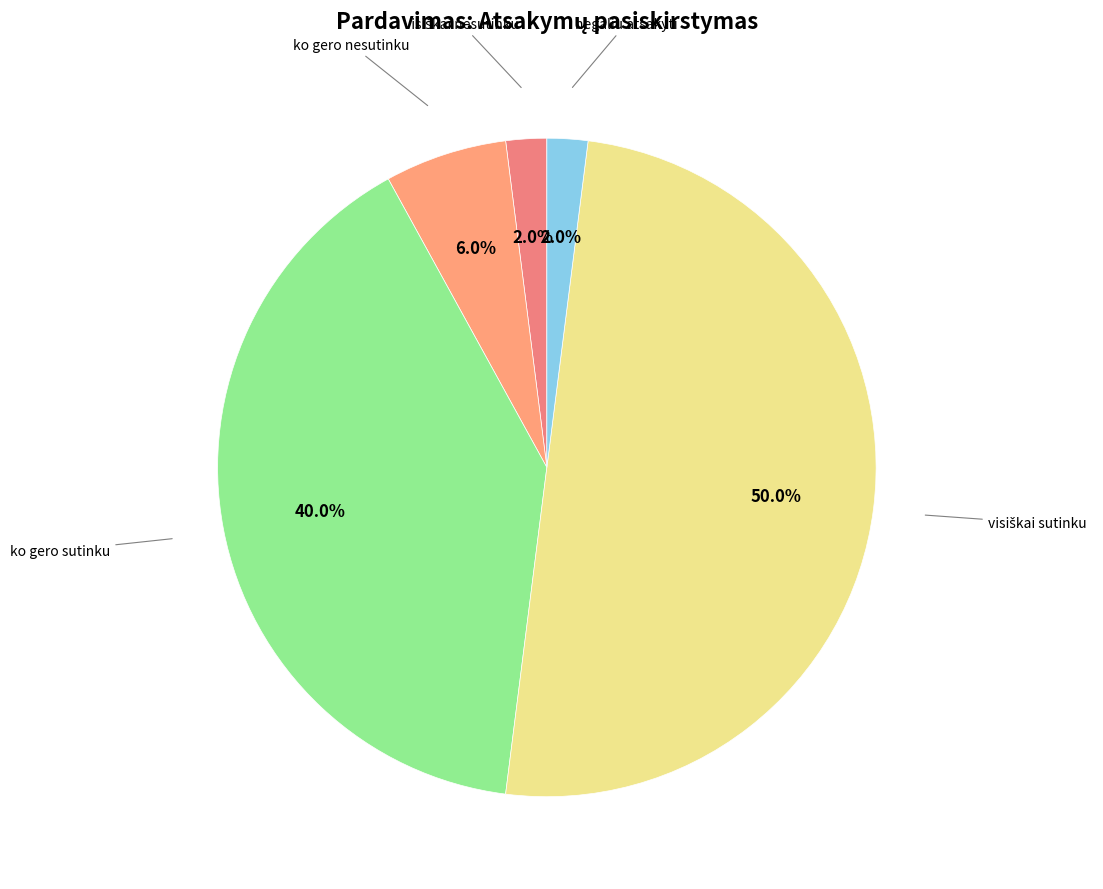

Rank the categories by value from lowest to highest.

visiškai nesutinku, negaliu atsakyti, ko gero nesutinku, ko gero sutinku, visiškai sutinku